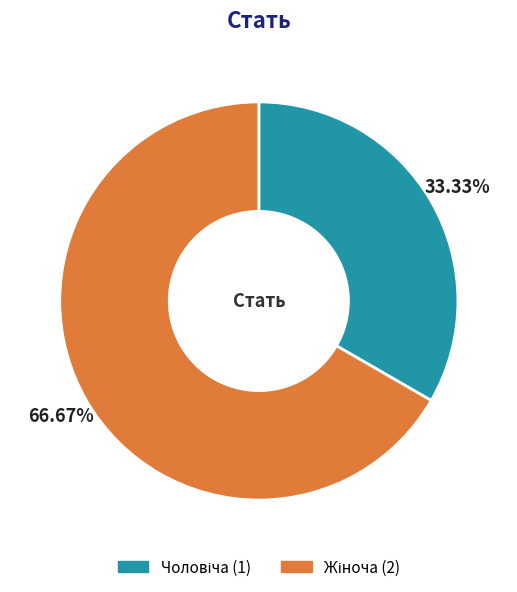

Does any single category account for the majority?

Yes